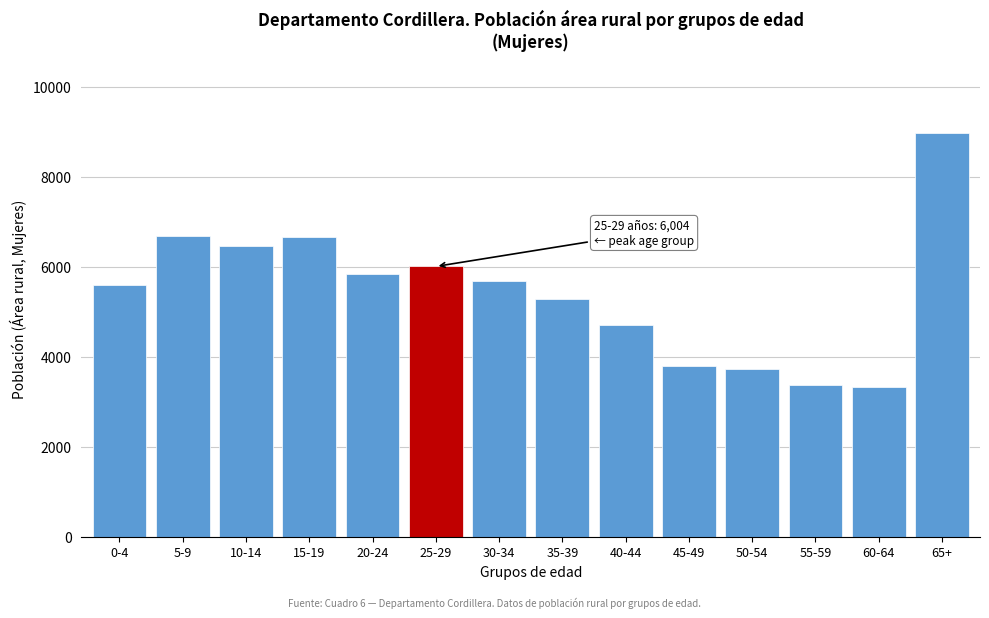

Between 40-44 and 5-9, which is larger?

5-9